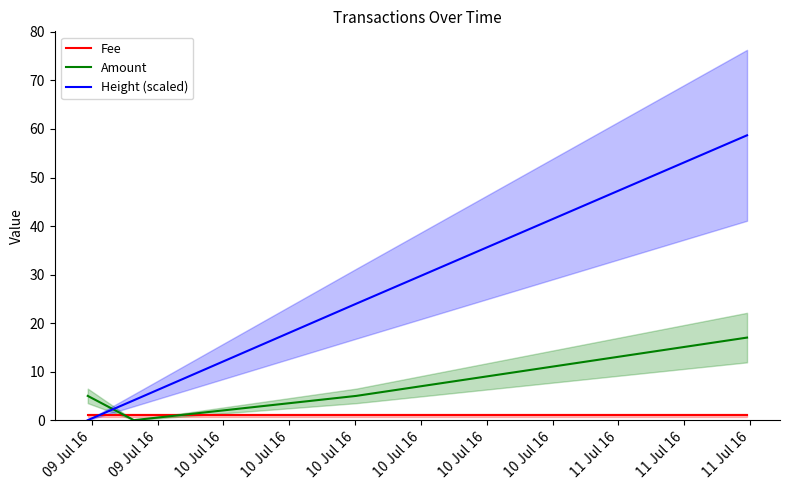

Does the chart have visible grid lines?

No